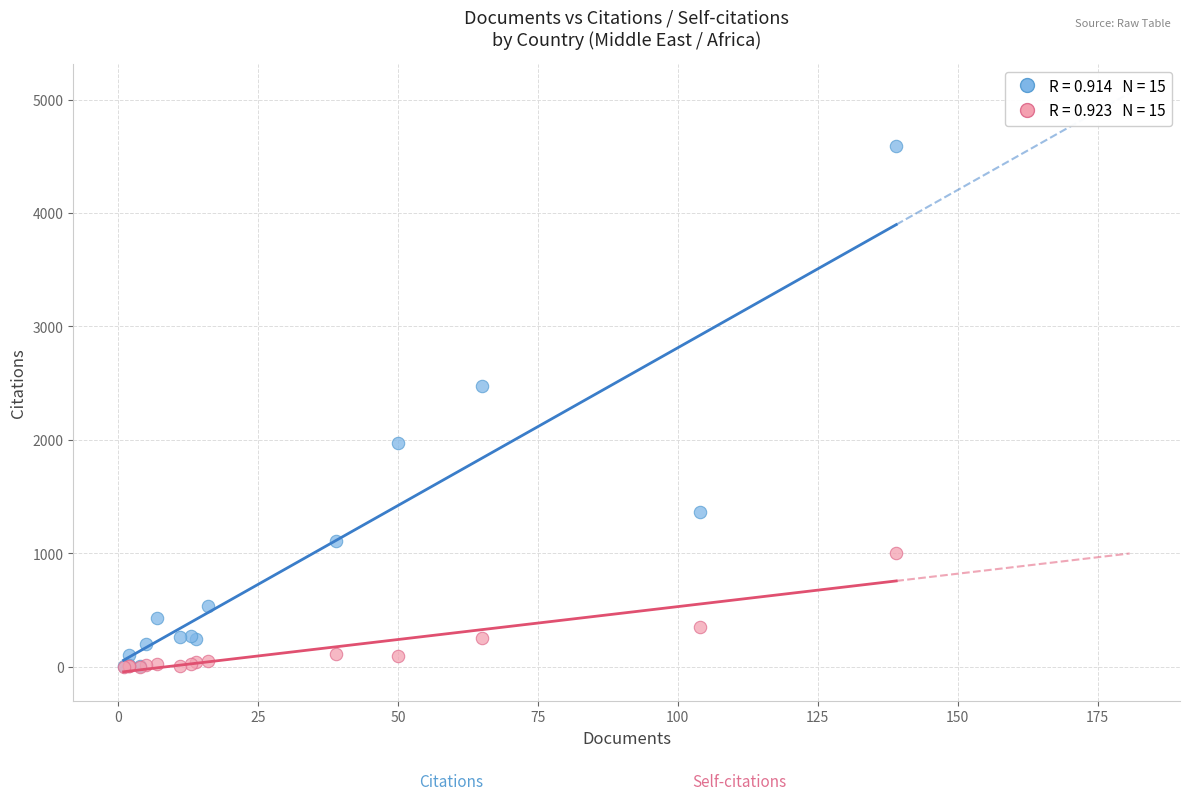

Across all series, what Y value is closest to 2295?

2474